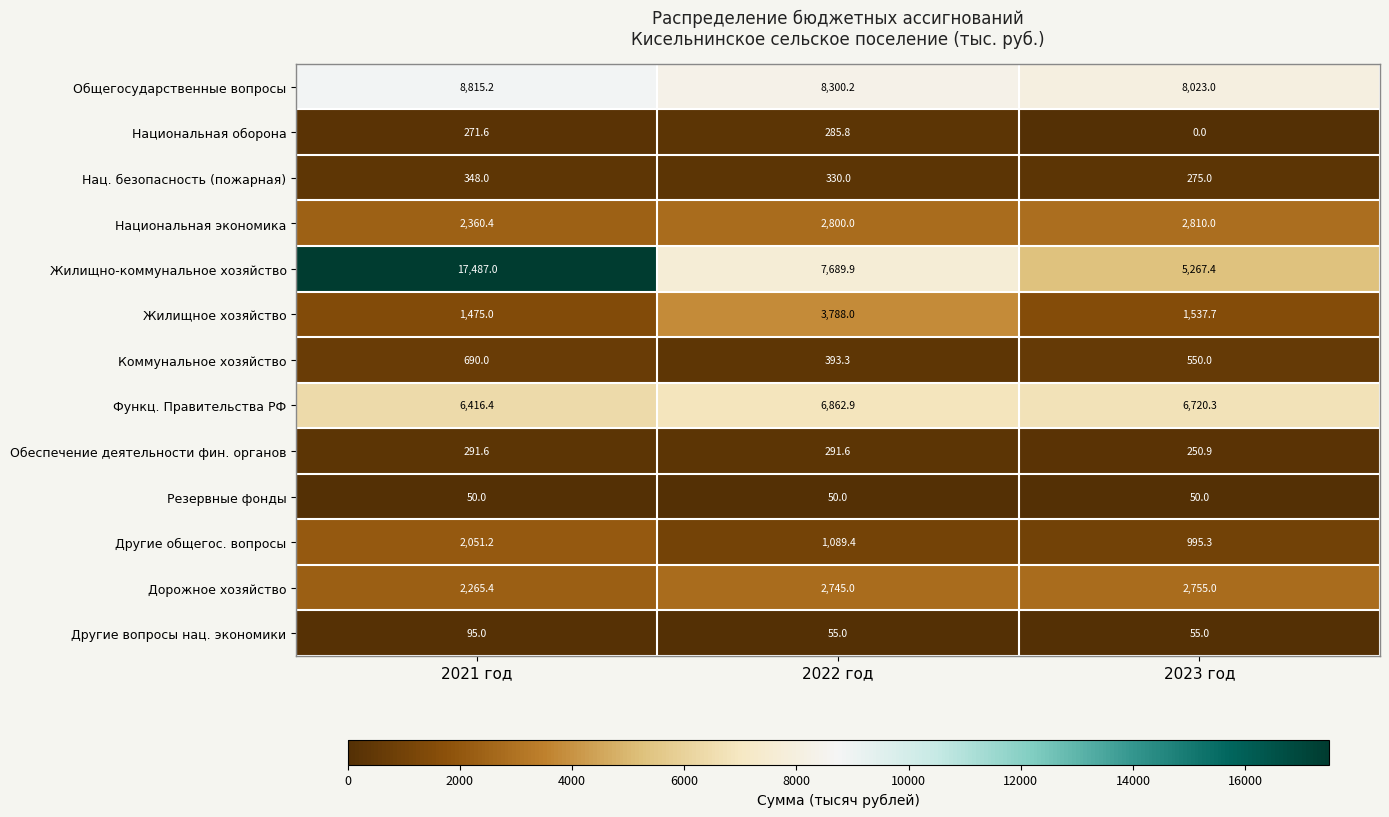

What is the total value across all series at 2021 год?

42616.8